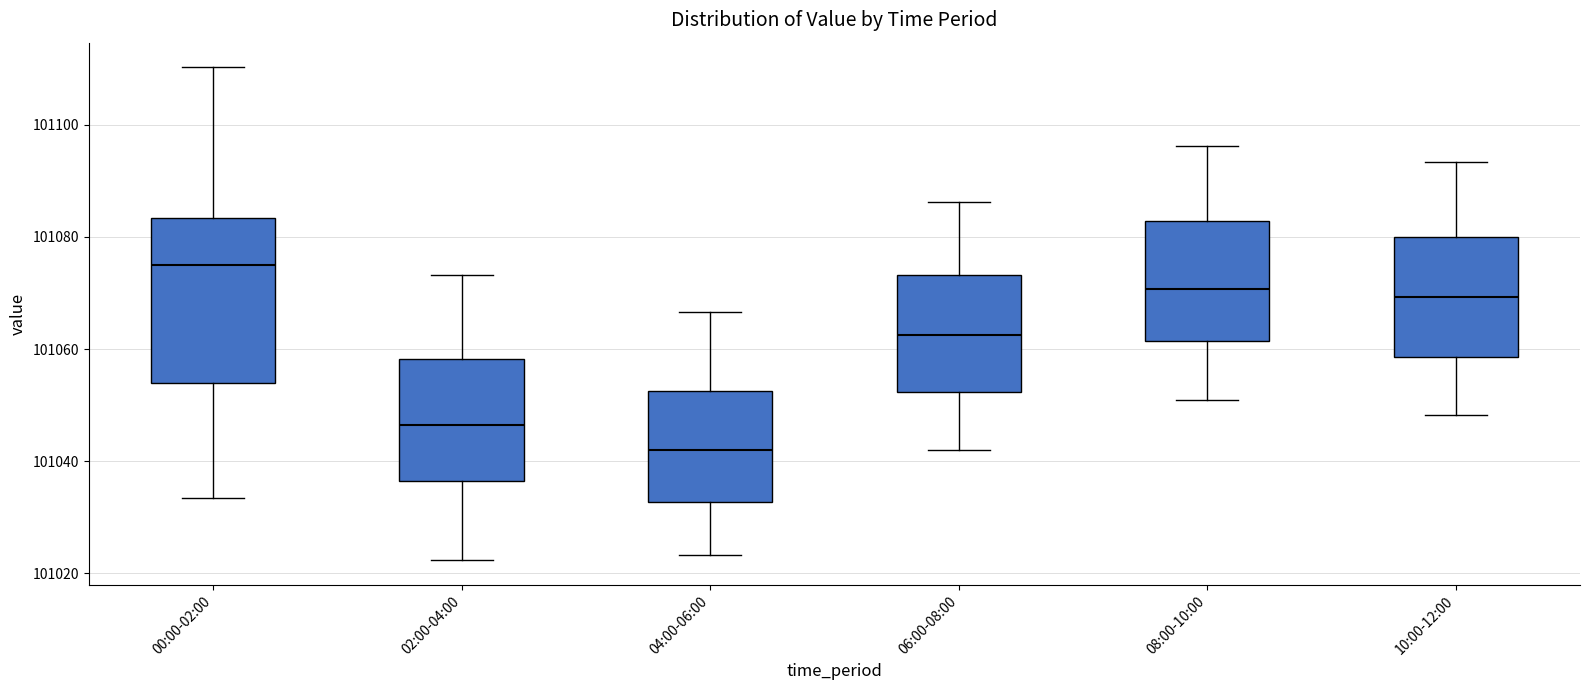

Which box has the lowest median line?

04:00-06:00